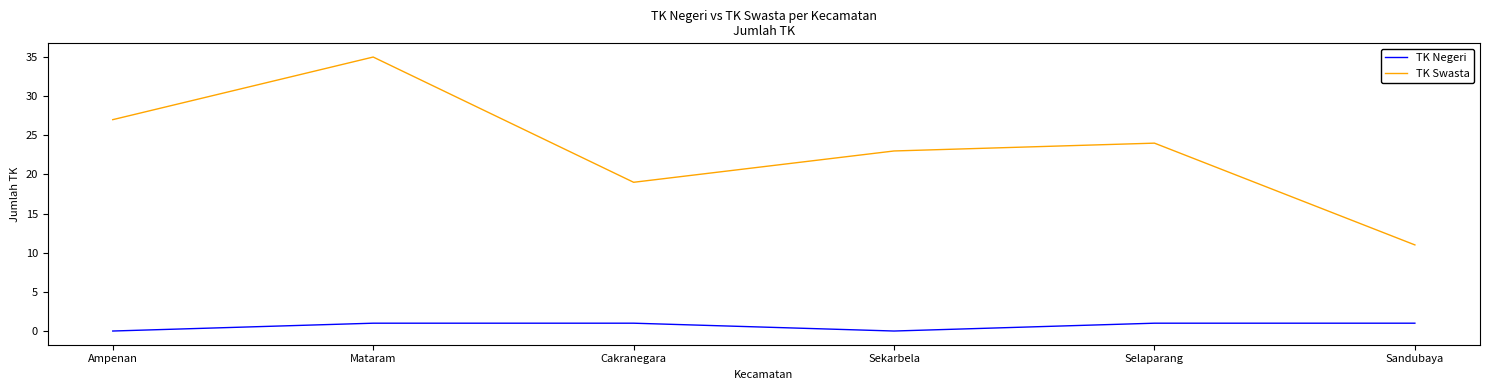

At which category does TK Swasta reach its first local valley?

Cakranegara